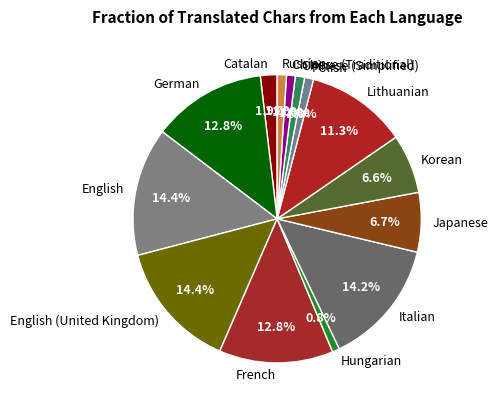

Combined, do Chinese (Simplified) and Hungarian account for over 50%?

No